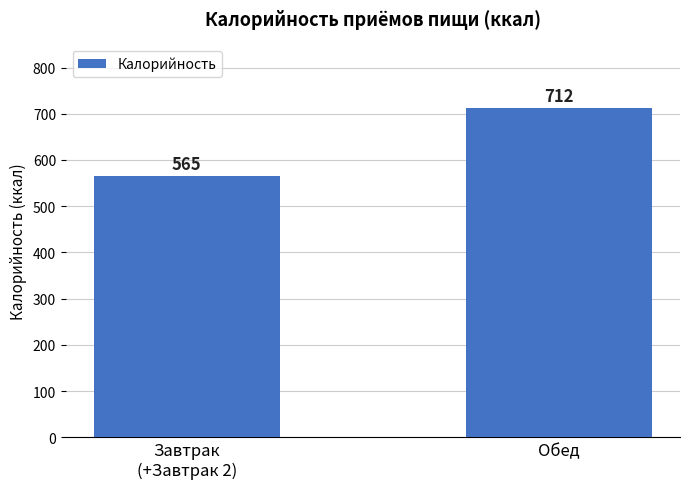

The chart shows a value of 1002.5 at Обед. True or false?

False